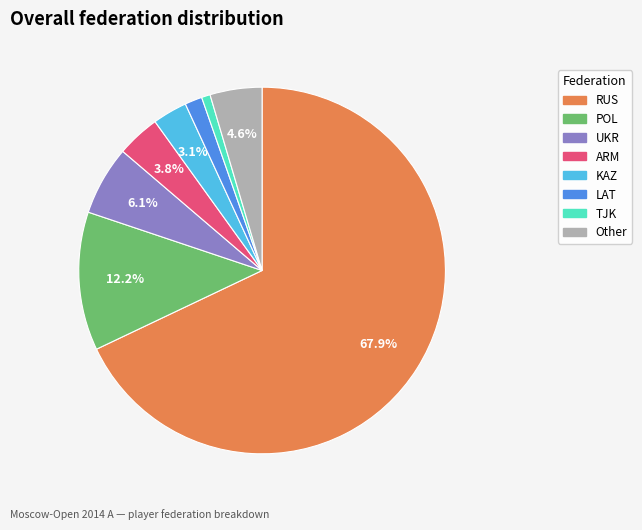

To the nearest percent, what is the average slice percentage?

12%